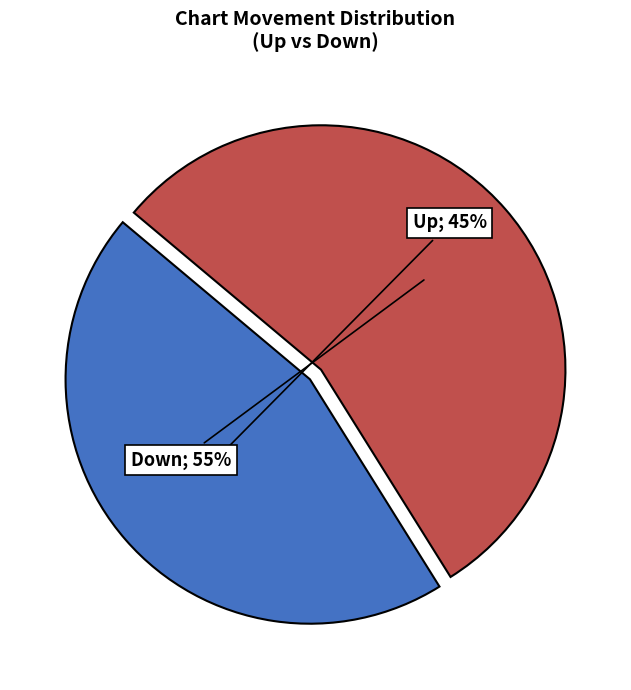

Is there a majority slice in this chart?

Yes